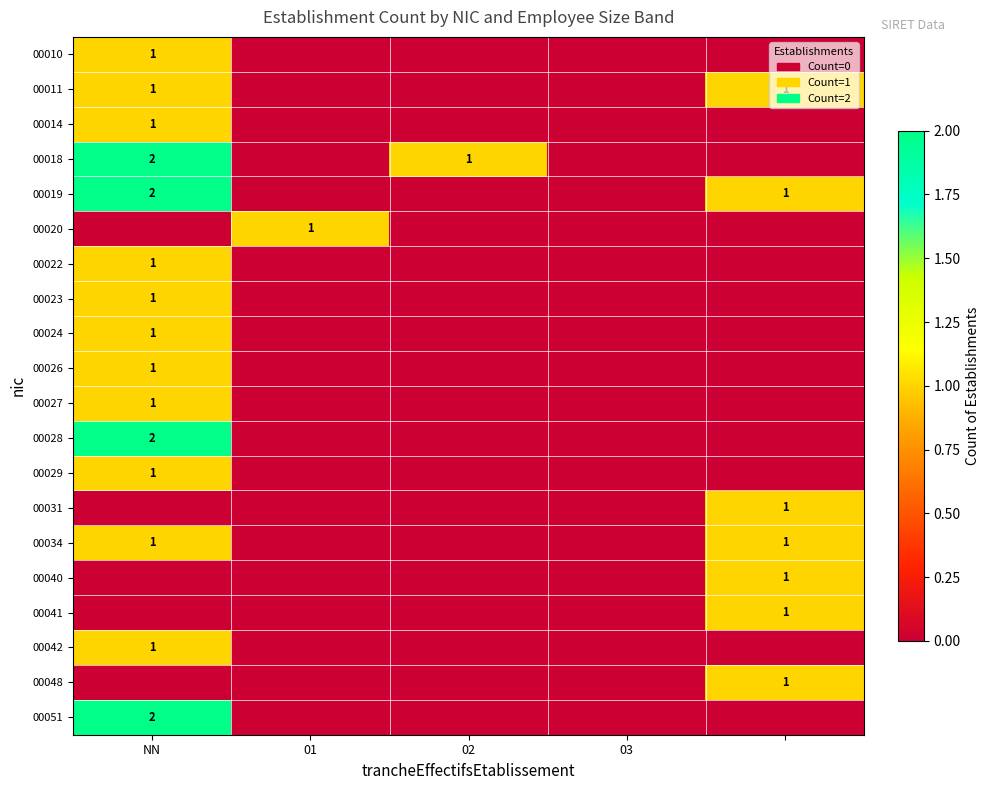

What is the difference between the highest and lowest values at 02?

1